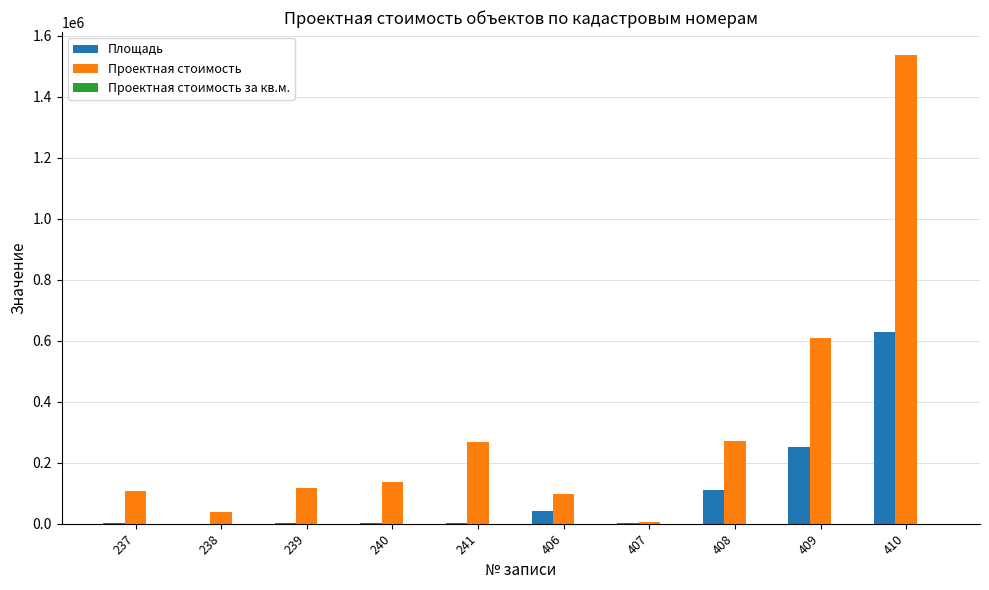

The value of Проектная стоимость at 238 is 39686.7. True or false?

True